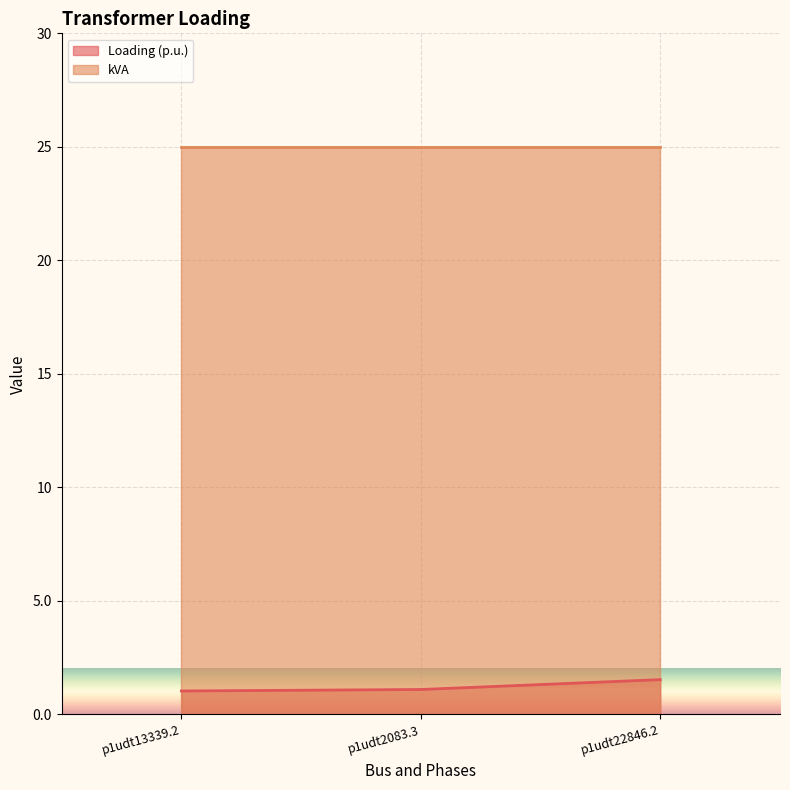

Does the chart display data point markers on the line(s)?

No